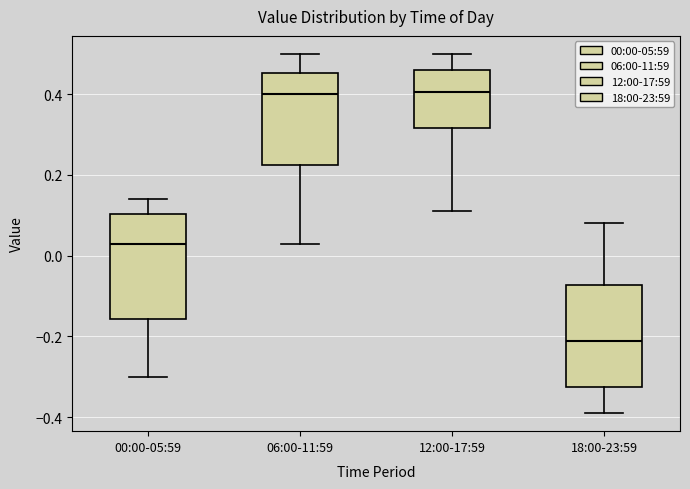

Reading left to right, read every box against the y-axis: the position of its median line, the range the box covers, and the ends of its whiskers. The values are not printed on the chart, so give them approximately, as read against the axis.

00:00-05:59: median 0.04, box -0.16 to 0.10, whiskers -0.30 to 0.14
06:00-11:59: median 0.40, box 0.22 to 0.46, whiskers 0.04 to 0.50
12:00-17:59: median 0.40, box 0.32 to 0.46, whiskers 0.12 to 0.50
18:00-23:59: median -0.20, box -0.32 to -0.08, whiskers -0.38 to 0.08